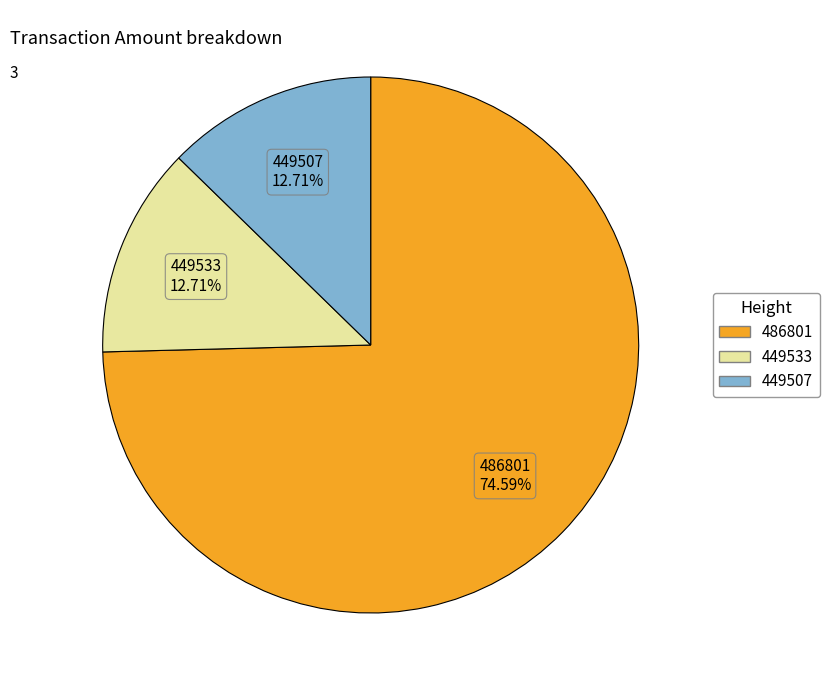

Is there a majority slice in this chart?

Yes